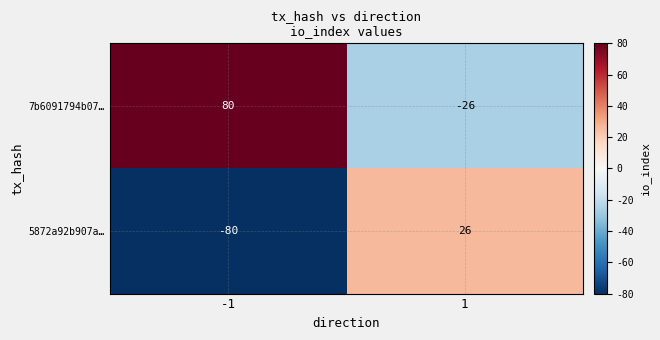

What is the average value of the 7b6091794b07… series?

27